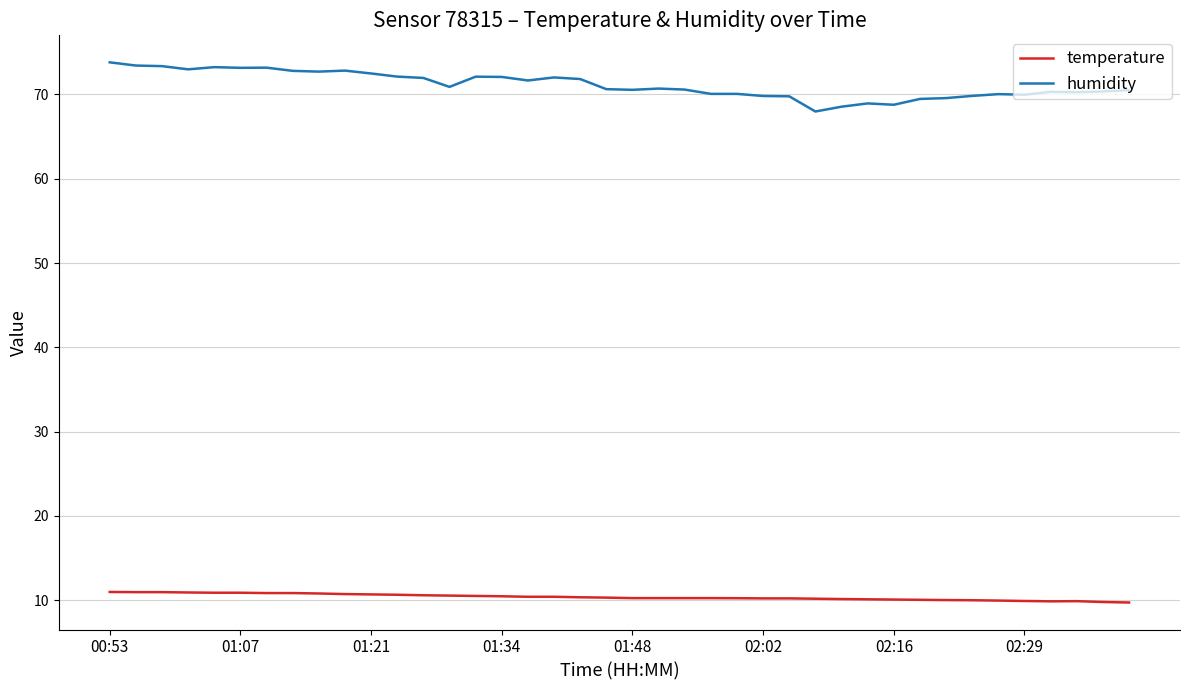

True or false: humidity and temperature intersect in this chart.

False